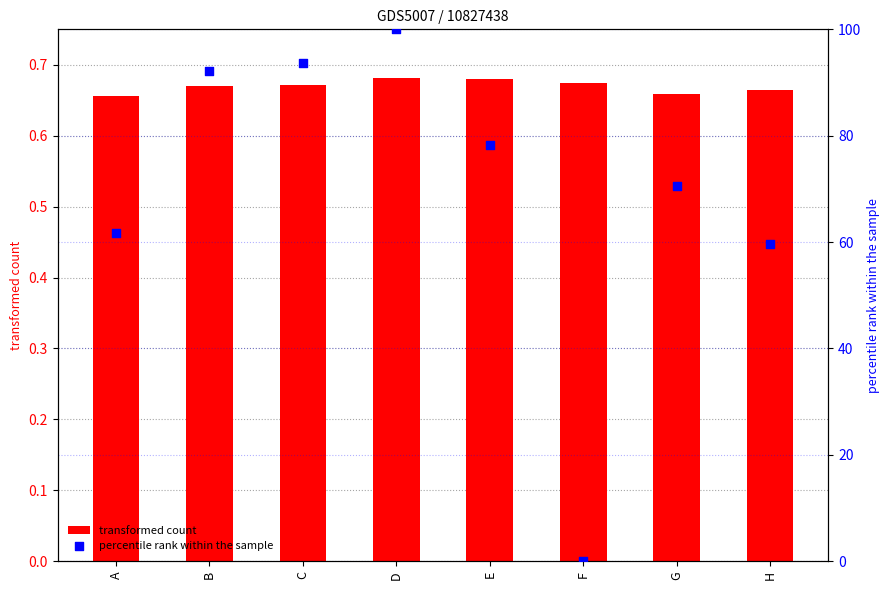

At how many categories does at least one series exceed 47?

7